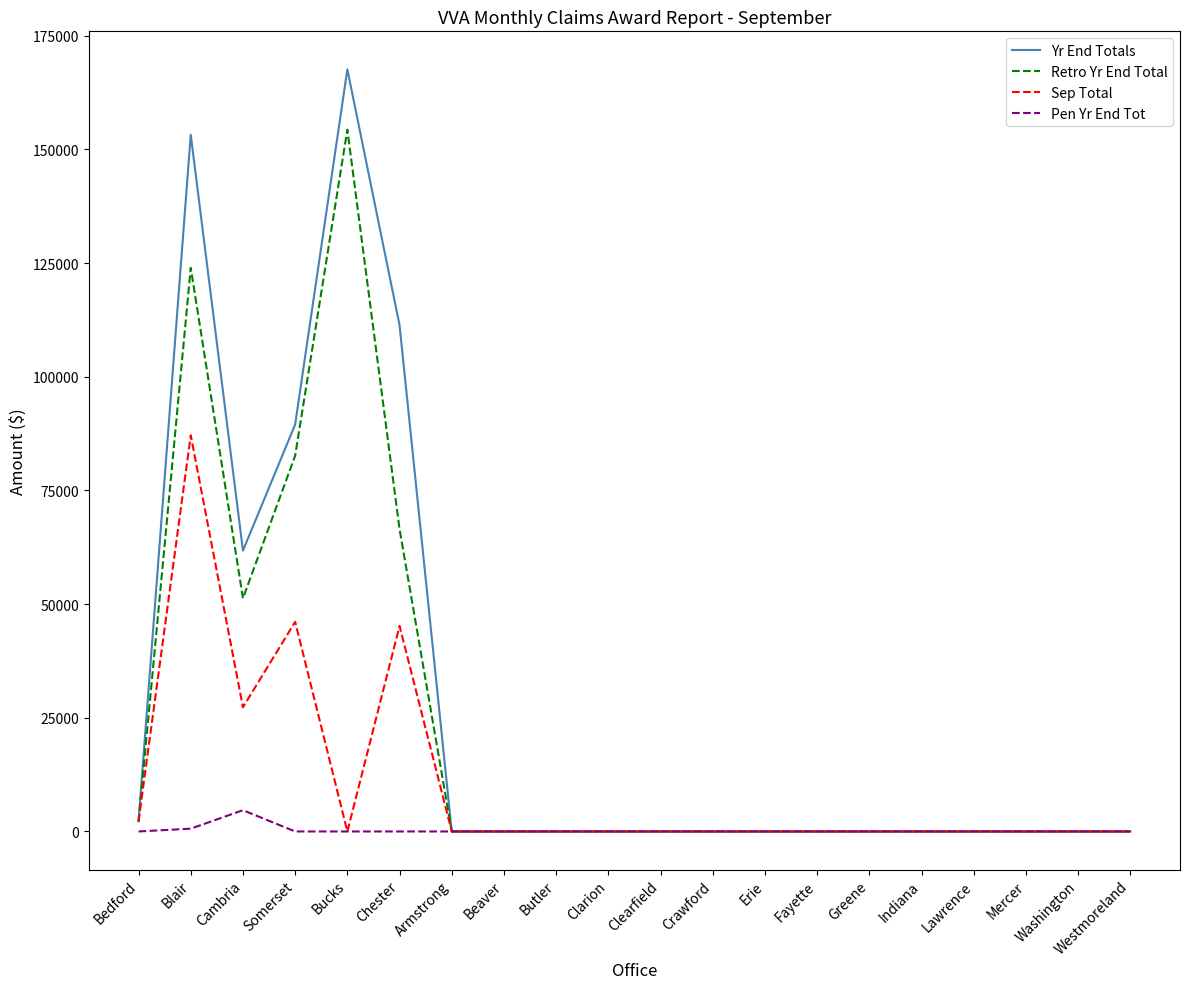

What are all the series names shown in the legend?

Yr End Totals, Retro Yr End Total, Sep Total, Pen Yr End Tot